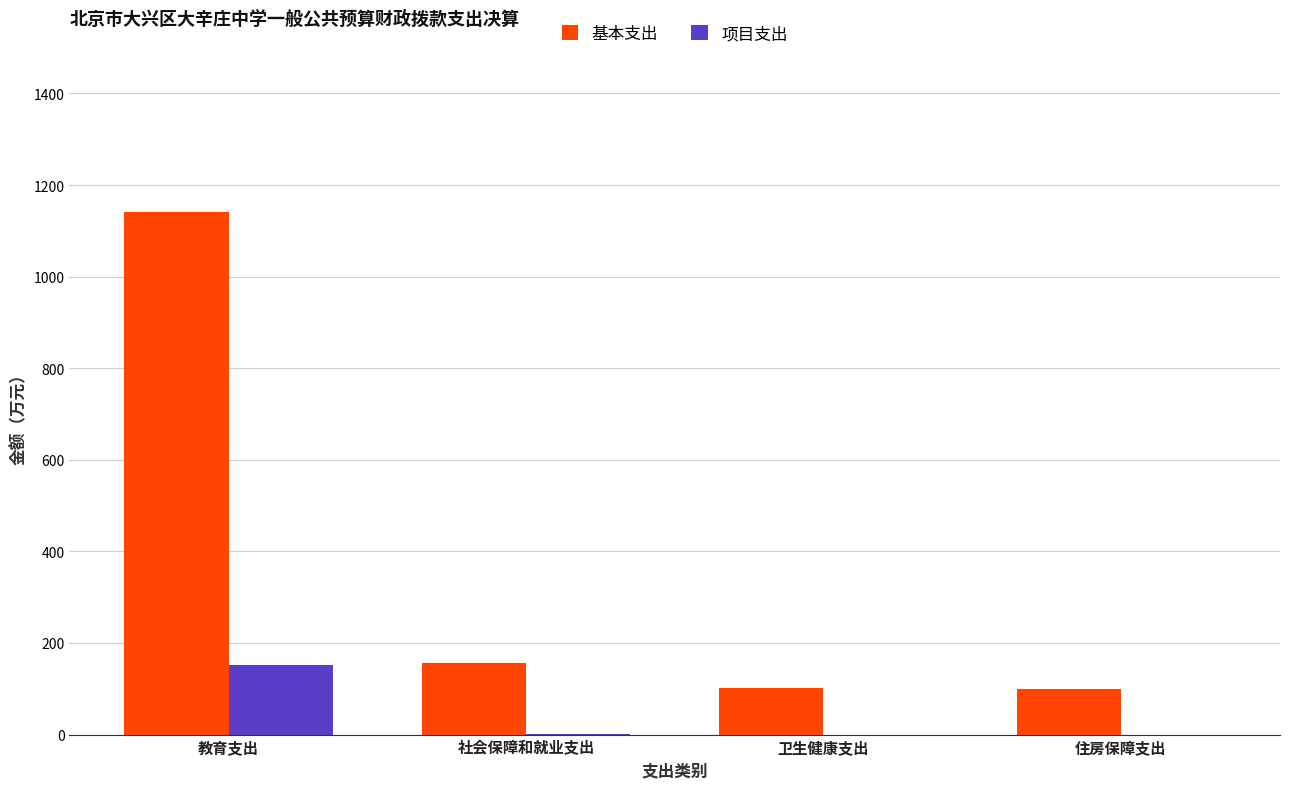

What is the maximum value for 基本支出?

1140.1